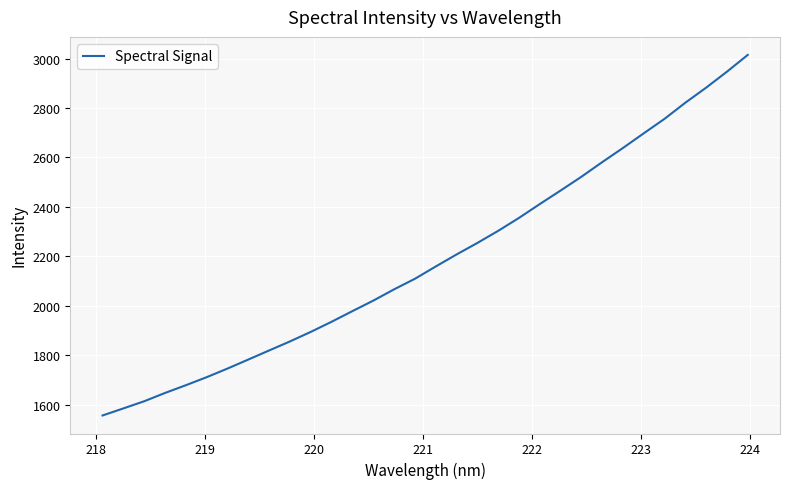

What is the minimum value shown in the chart?

1555.8